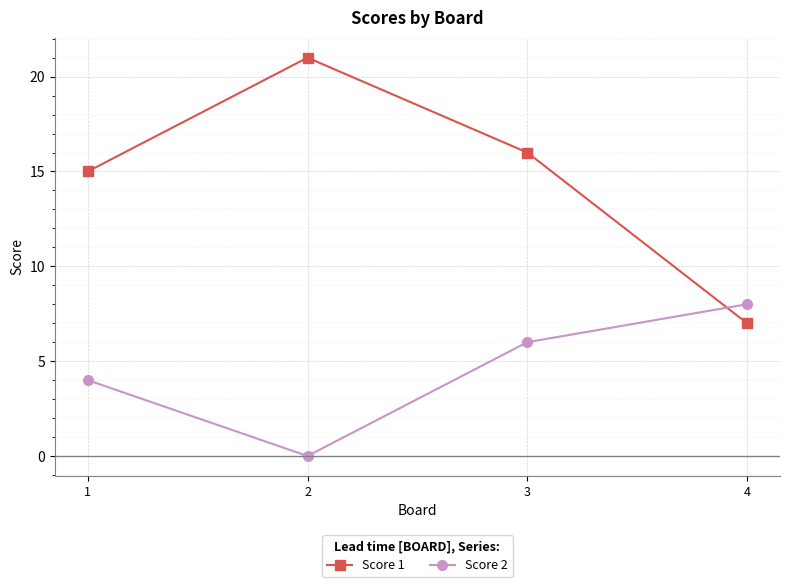

The Score 2 series shows 6 at 3. True or false?

True